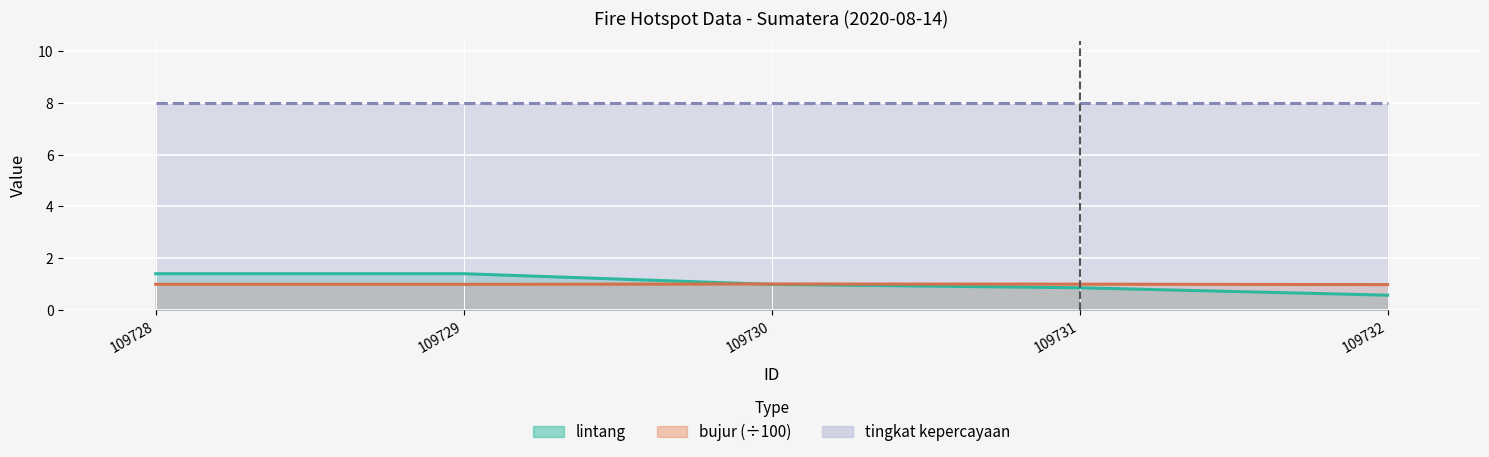

Does the chart display data point markers on the line(s)?

No